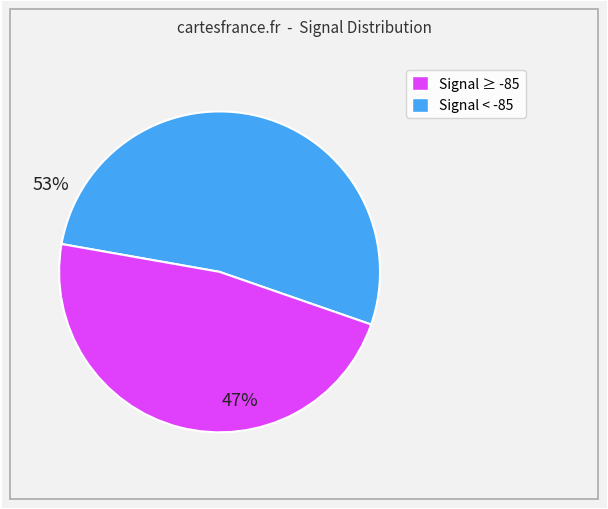

Does any single category account for the majority?

Yes